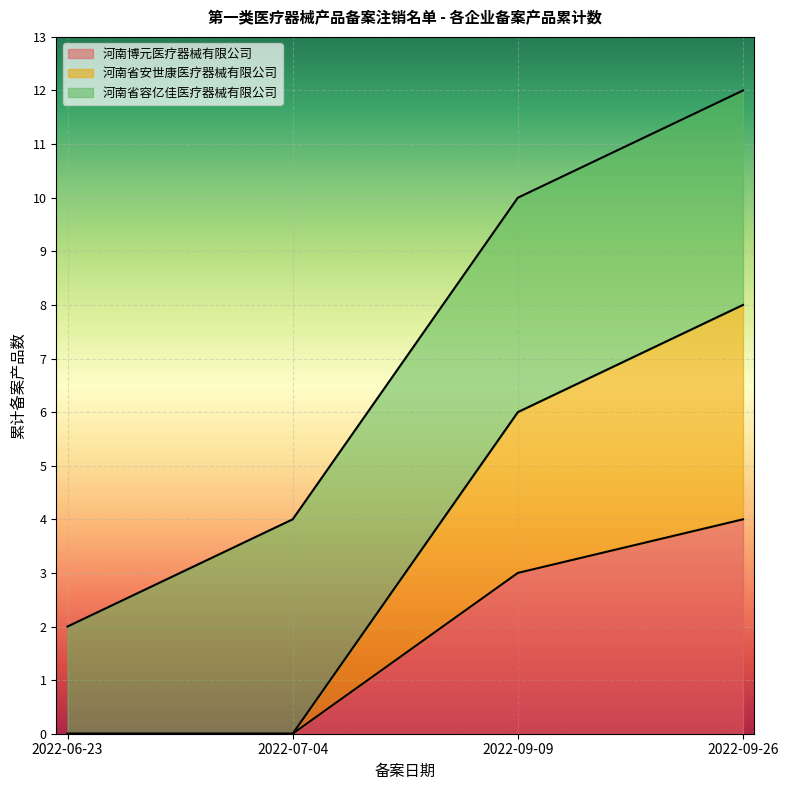

At which label is 河南博元医疗器械有限公司 closest to 2?

2022-09-09